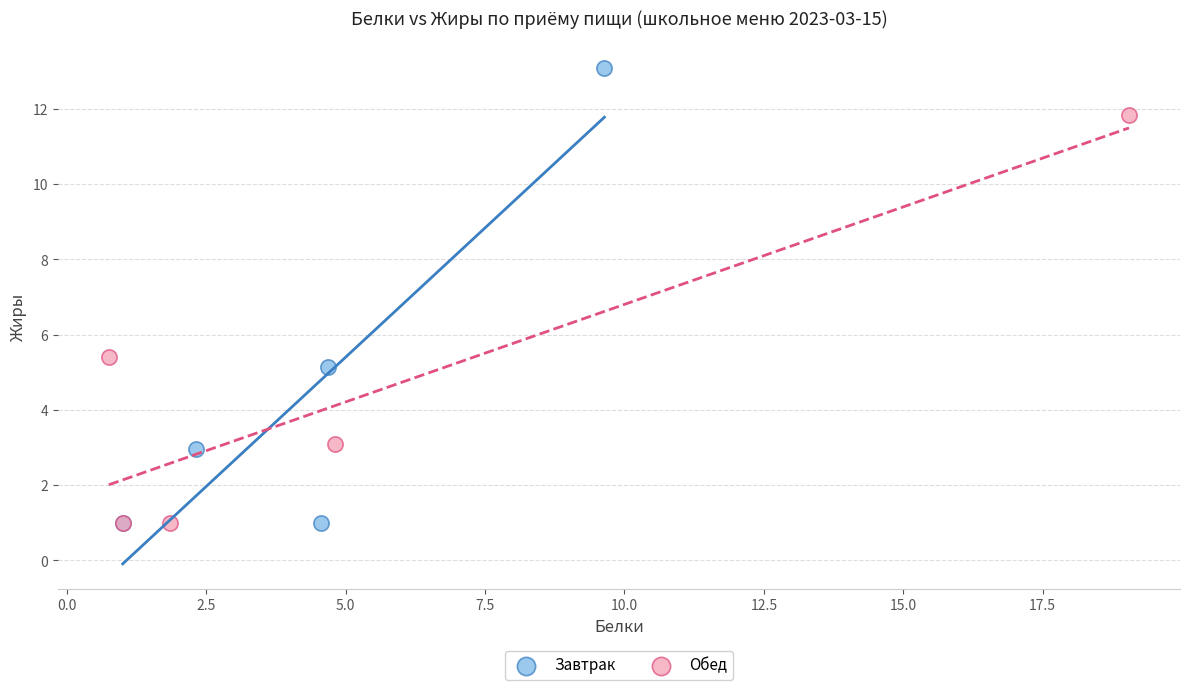

Which series has the largest Y range (max minus min)?

Завтрак